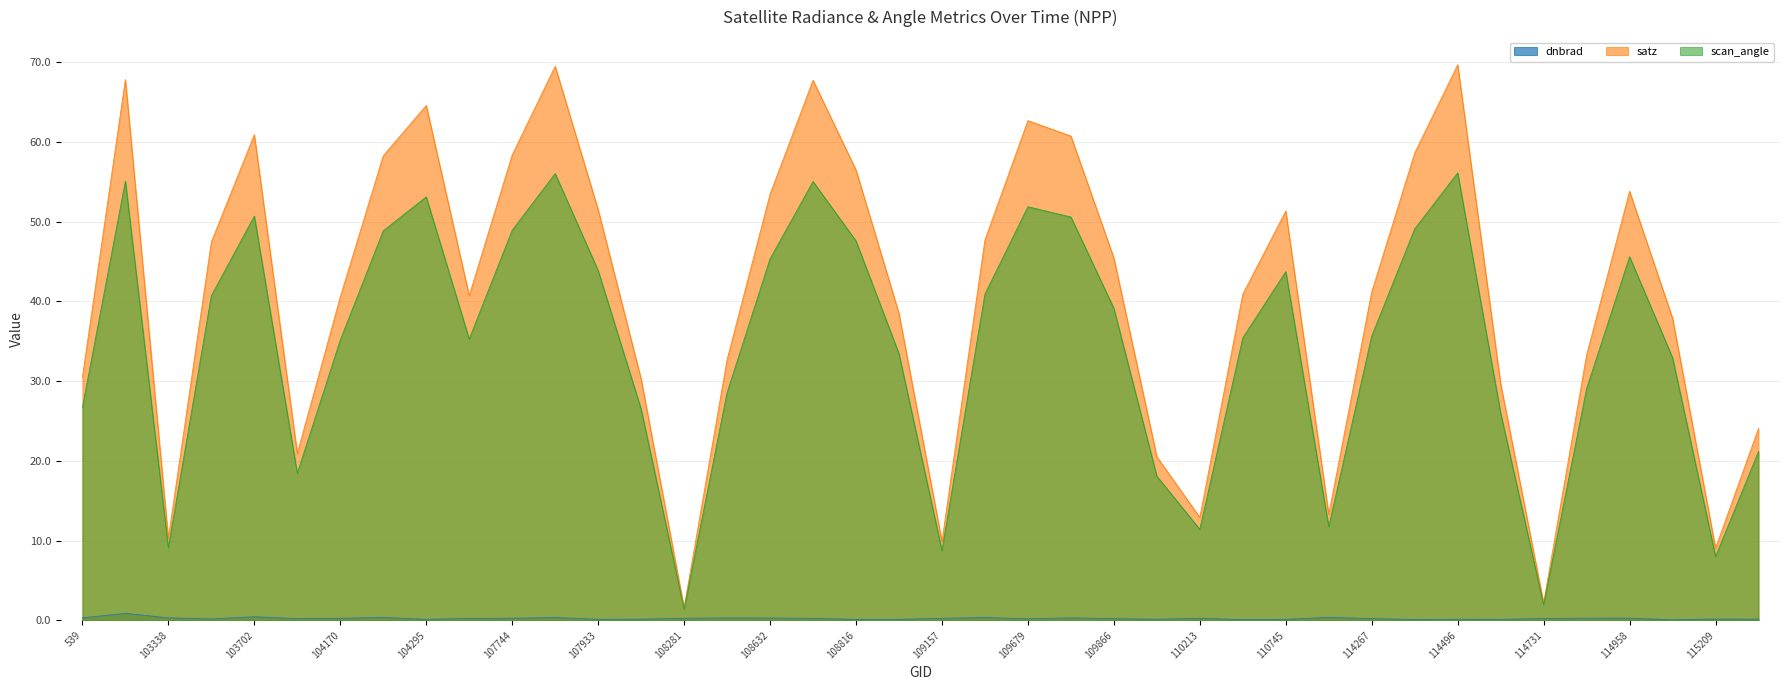

Rank the series at 107921 from highest to lowest value.

satz, scan_angle, dnbrad